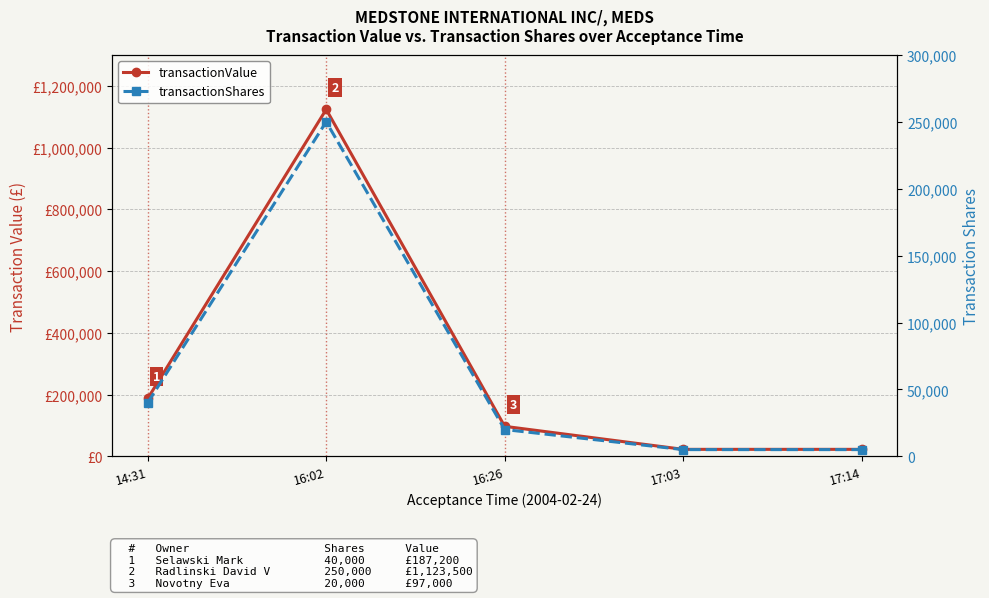

What is the difference between the second highest and second lowest values in the transactionValue series?

164700